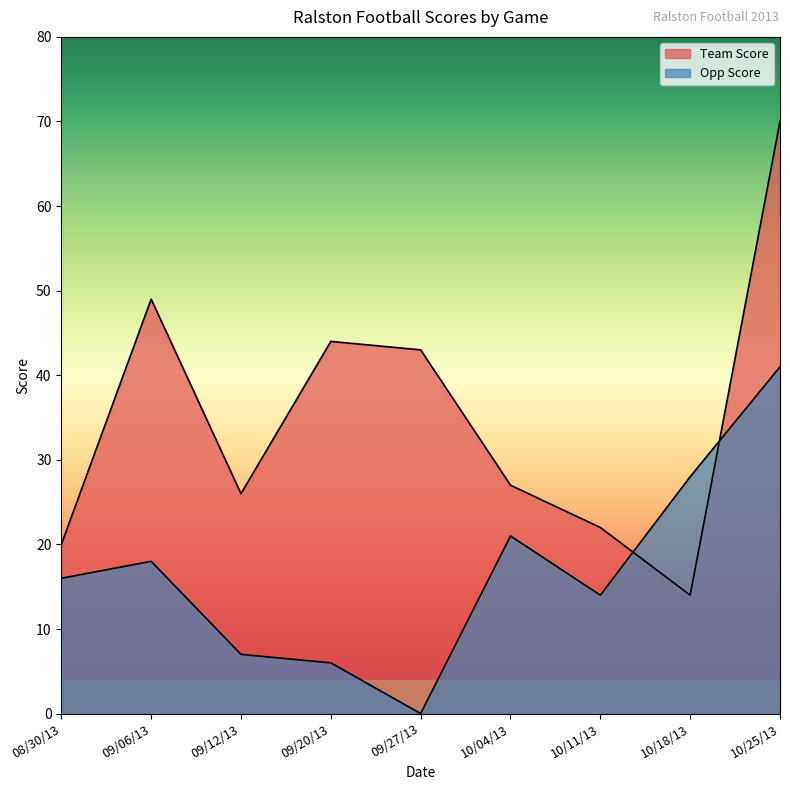

True or false: Opp Score has a value of 18 at 09/06/13.

True